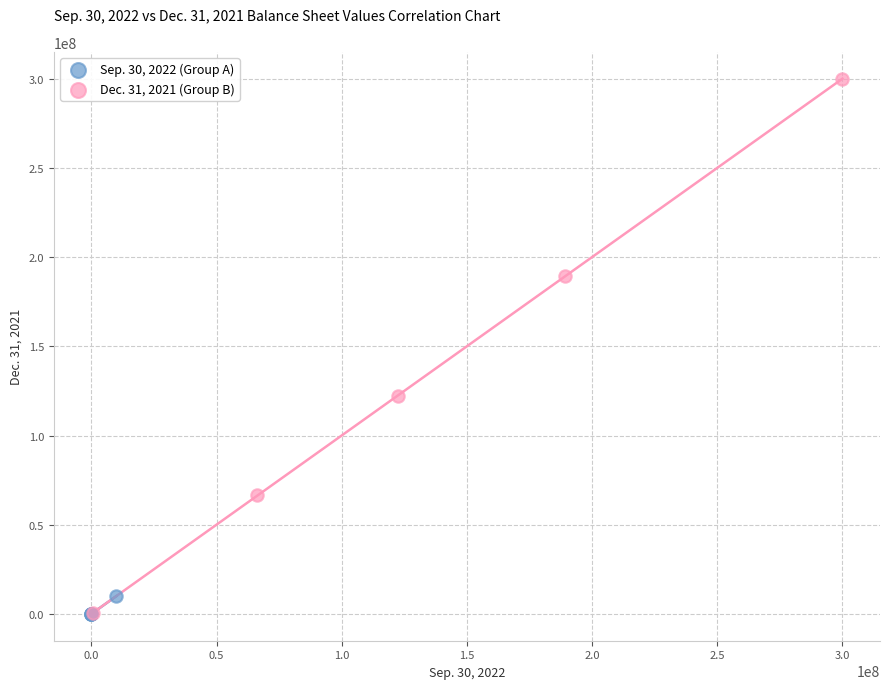

What are all the series names shown in the legend?

Sep. 30, 2022 (Group A), Dec. 31, 2021 (Group B)